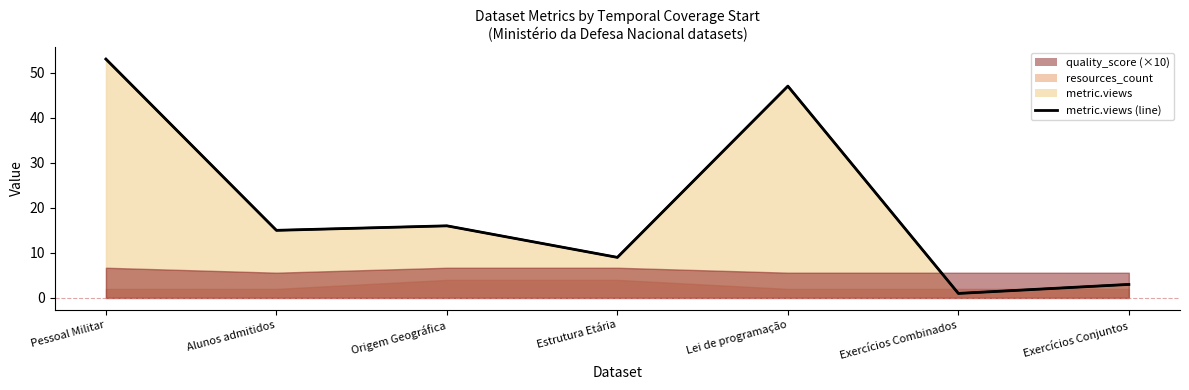

What is the value of the 1st point from the left?

53